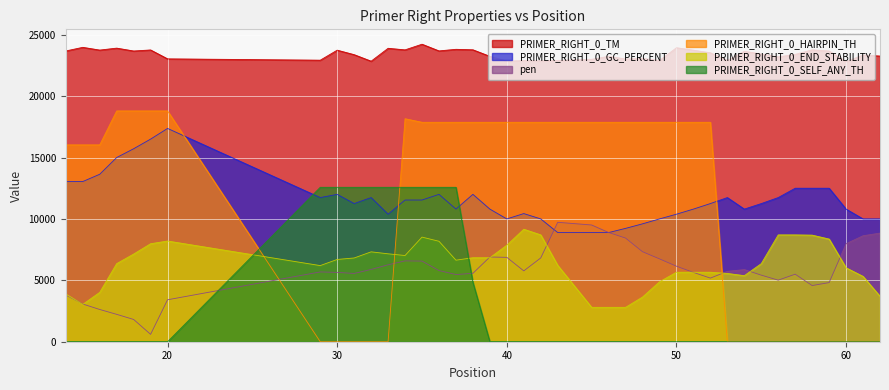

At 57, list the series in order from smallest to largest.

PRIMER_RIGHT_0_HAIRPIN_TH, PRIMER_RIGHT_0_SELF_ANY_TH, pen, PRIMER_RIGHT_0_END_STABILITY, PRIMER_RIGHT_0_GC_PERCENT, PRIMER_RIGHT_0_TM